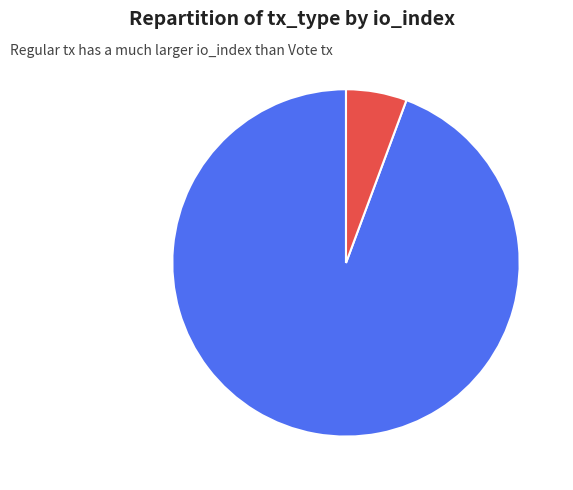

True or false: Regular accounts for 94% of the total.

True